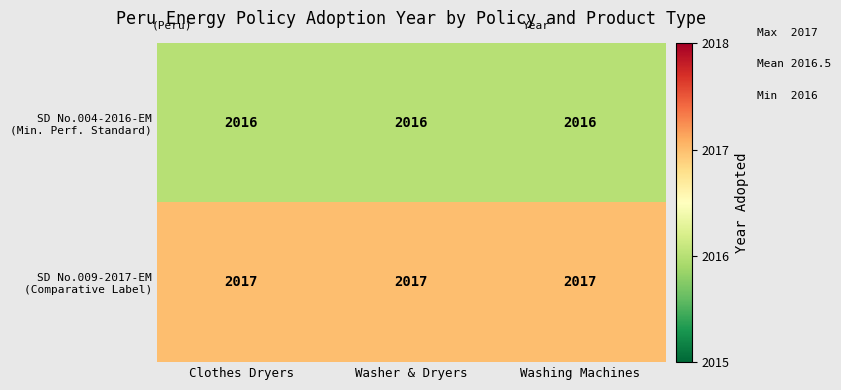

What is the smallest value displayed?

2016